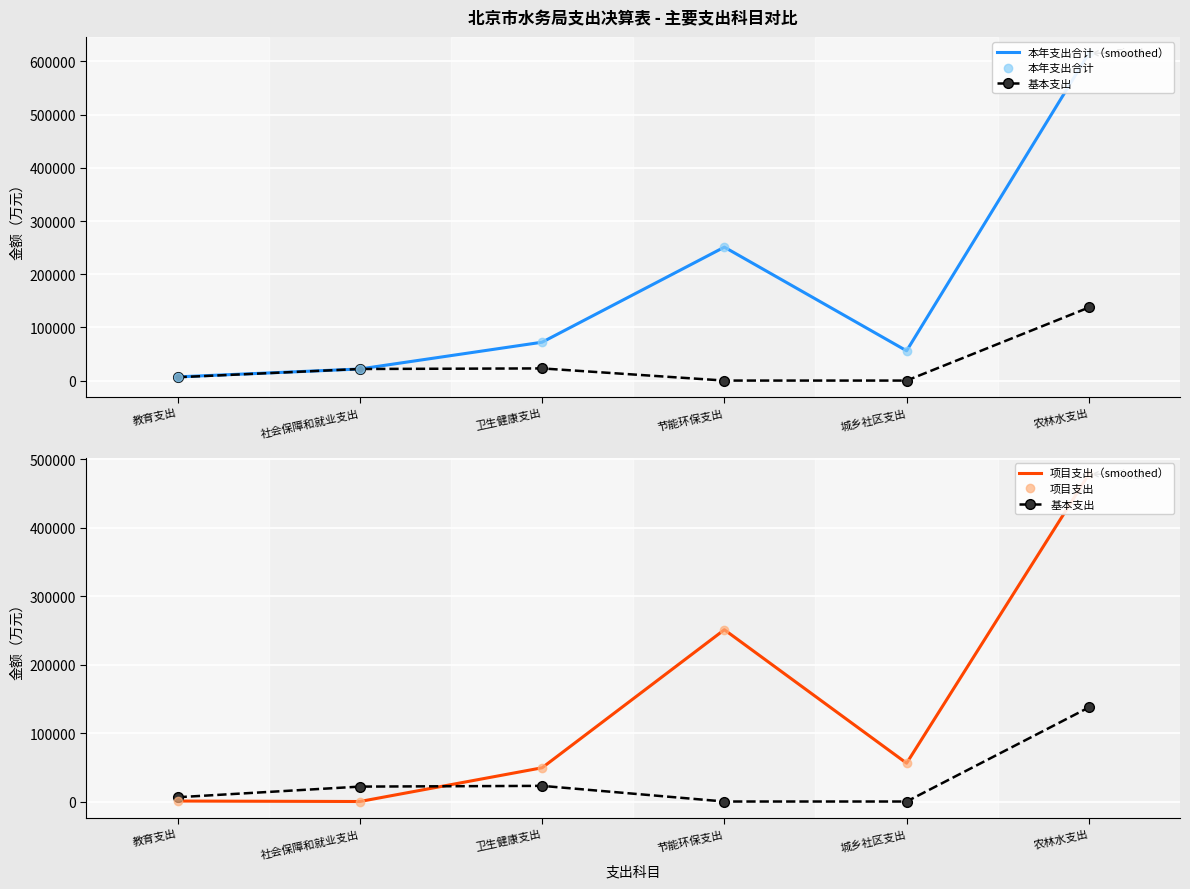

What is the label of the 1st point from the right?

农林水支出